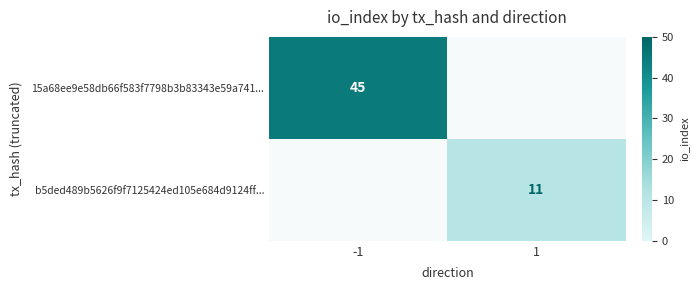

Is it true that b5ded489b5626f9f7125424ed105e684d9124ff... equals 6 at 1?

False